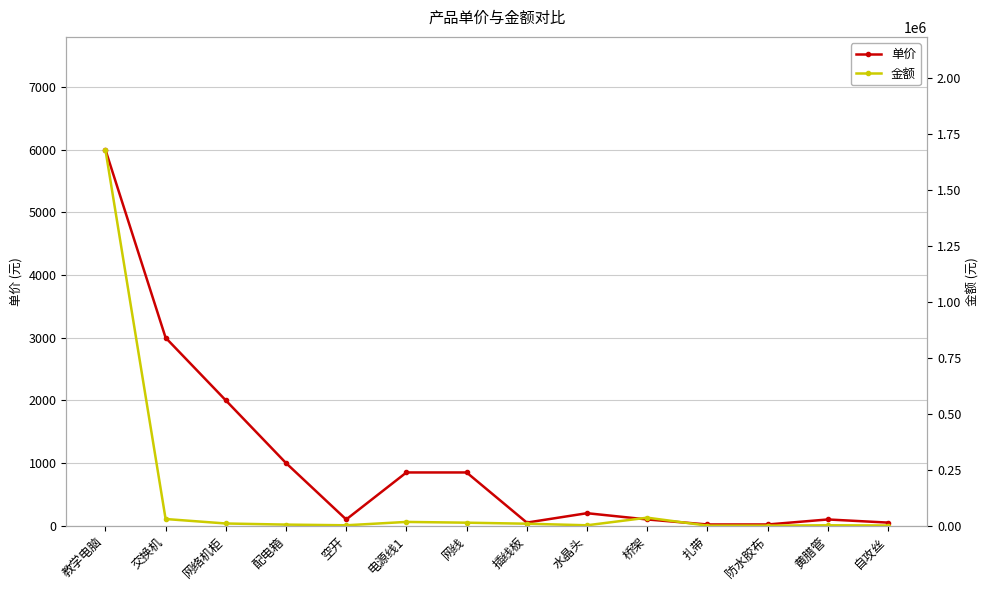

True or false: 单价 has a value of 6000 at 教学电脑.

True